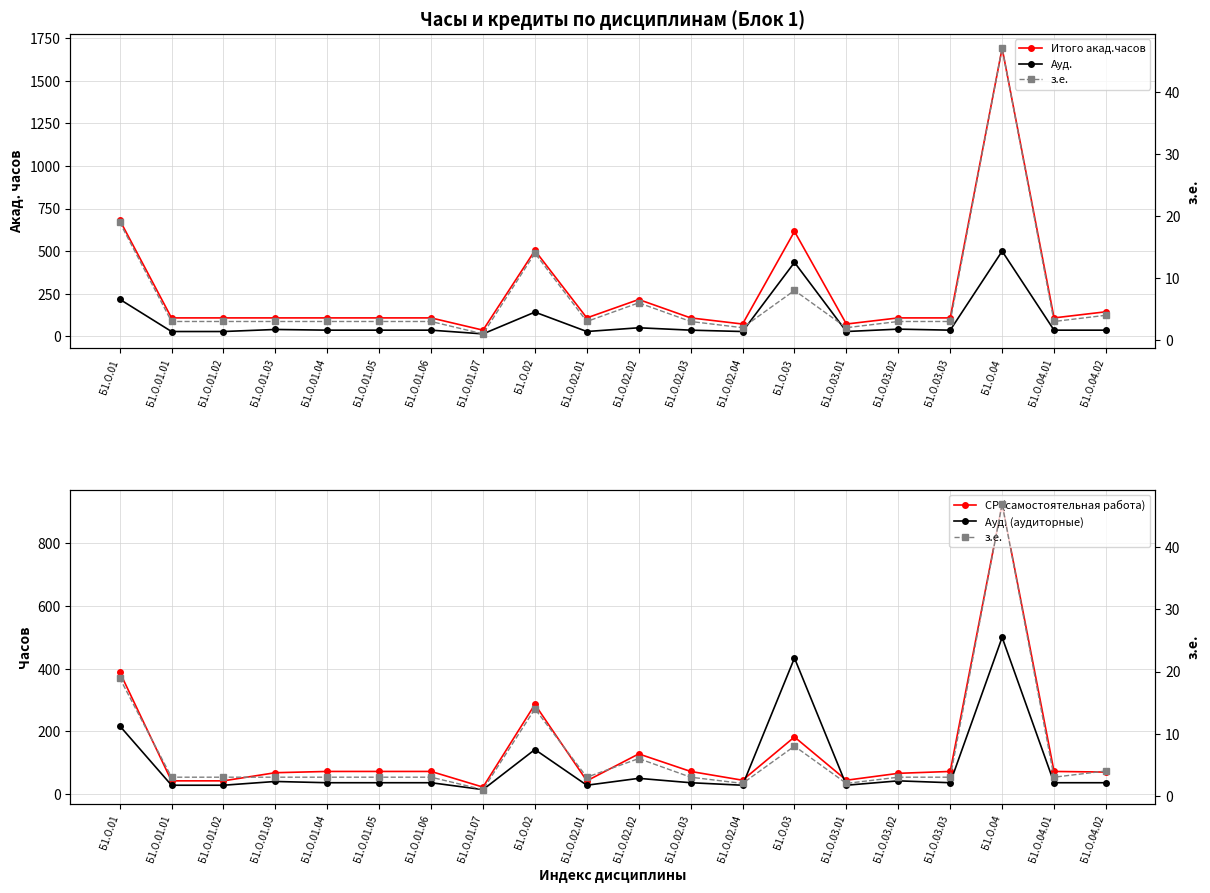

How many lines are shown in the chart?

5